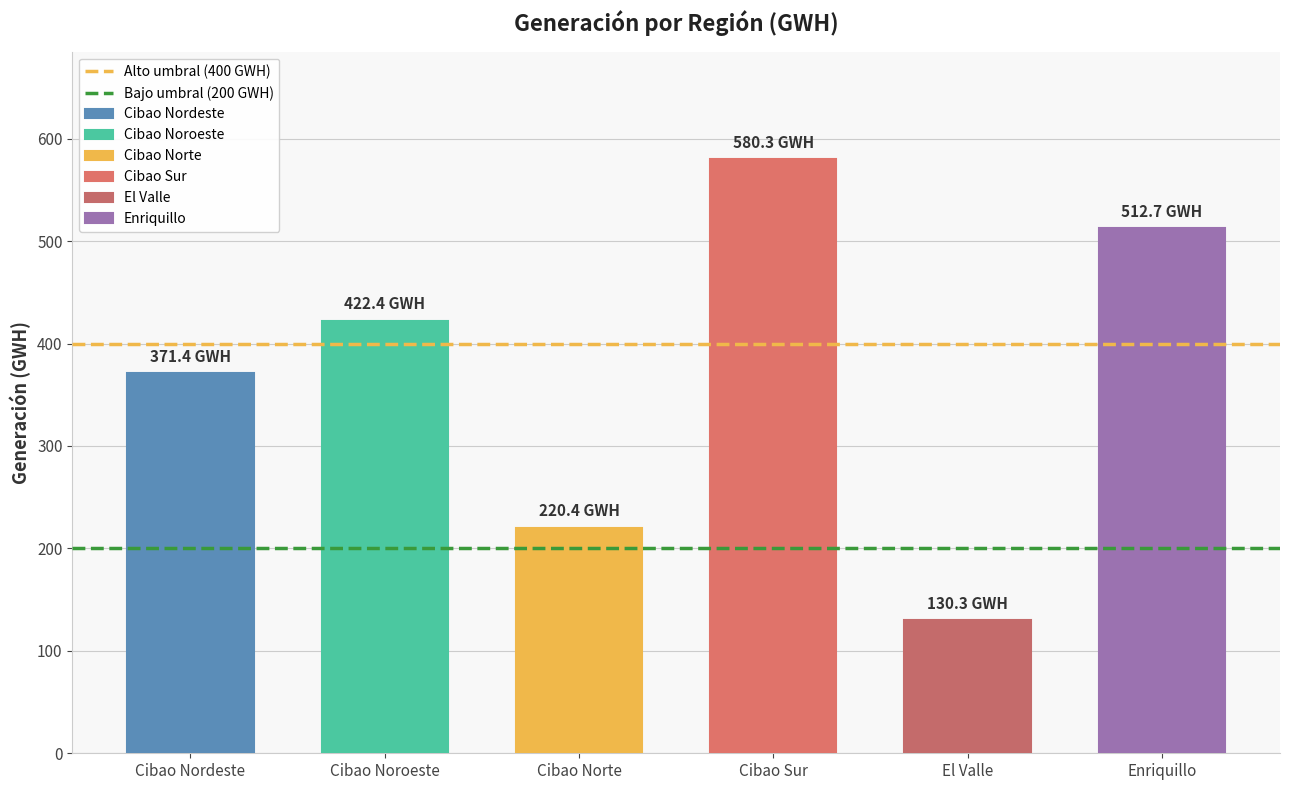

What is the average value of the Alto umbral (400 GWH) series?

400